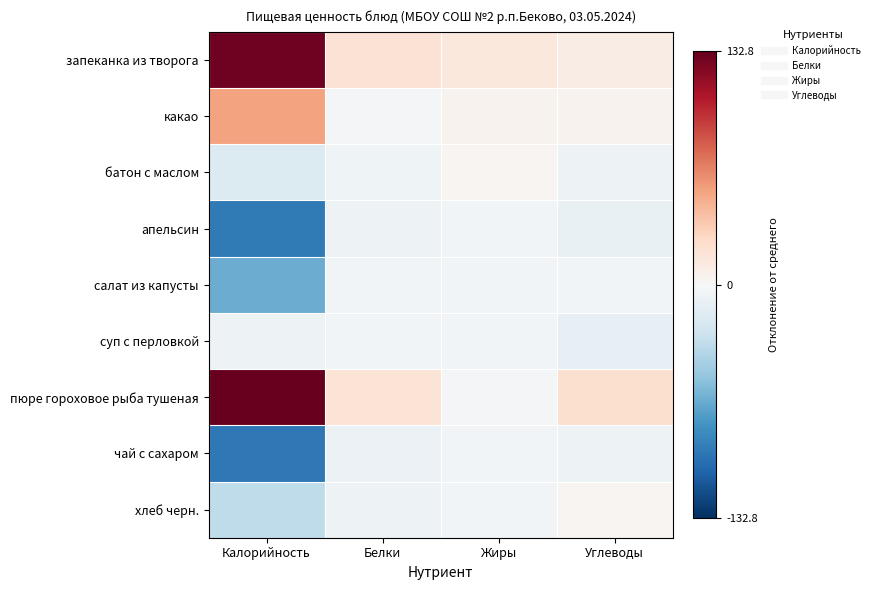

Reading left to right, list all the values displayed in this chart.

запеканка из творога: Калорийность=128.8	Белки=19.2	Жиры=14.0	Углеводы=10.0
какао: Калорийность=53.8	Белки=-2.8	Жиры=5.0	Углеводы=5.0
батон с маслом: Калорийность=-18.2	Белки=-5.8	Жиры=3.0	Углеводы=-7.0
апельсин: Калорийность=-94.2	Белки=-6.8	Жиры=-4.0	Углеводы=-10.0
салат из капусты: Калорийность=-66.2	Белки=-3.8	Жиры=-4.0	Углеводы=-4.0
суп с перловкой: Калорийность=-7.2	Белки=-3.8	Жиры=-4.0	Углеводы=-11.0
пюре гороховое рыба тушеная: Калорийность=132.8	Белки=18.2	Жиры=-2.0	Углеводы=21.0
чай с сахаром: Калорийность=-95.2	Белки=-7.8	Жиры=-4.0	Углеводы=-7.0
хлеб черн.: Калорийность=-34.2	Белки=-6.8	Жиры=-4.0	Углеводы=3.0